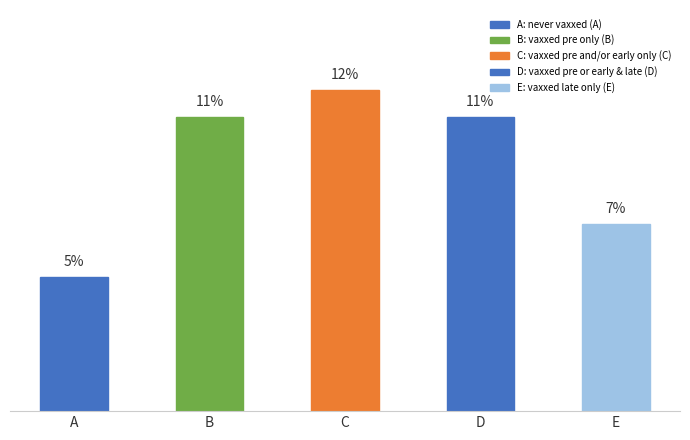

Are the bars horizontal?

No